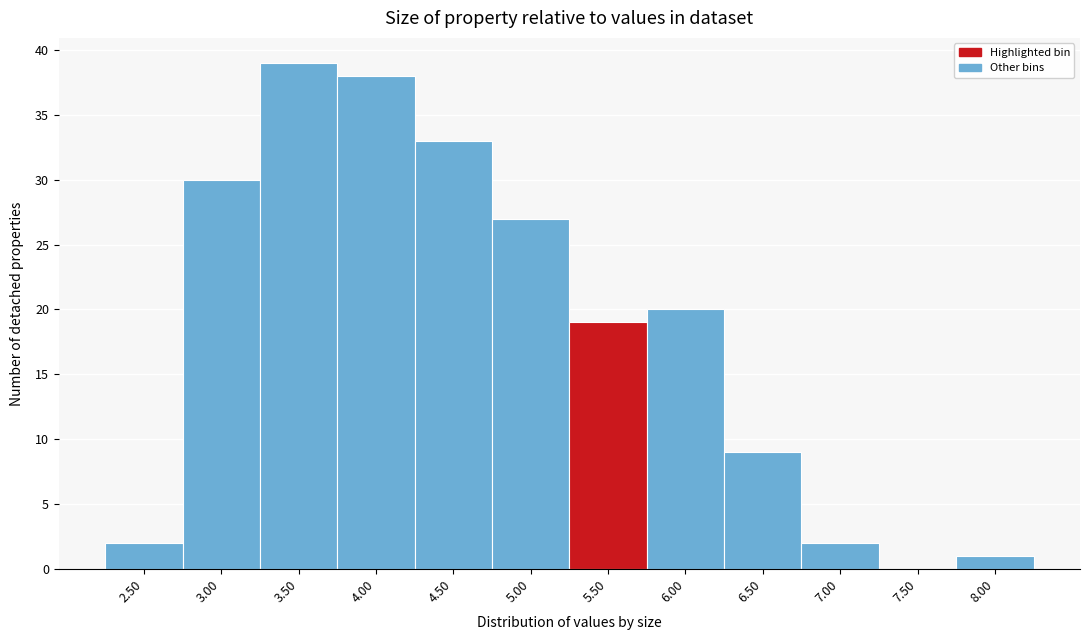

Reading left to right, transcribe all the data shown in this chart.

2.50=2	3.00=30	3.50=39	4.00=38	4.50=33	5.00=27	5.50=19	6.00=20	6.50=9	7.00=2	7.50=0	8.00=1